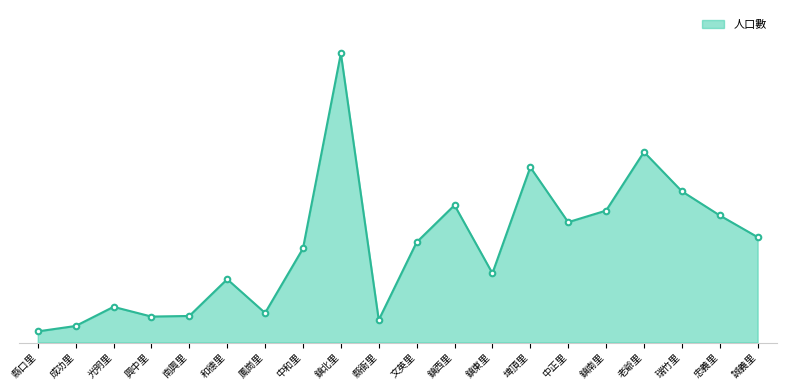

Rank the categories by value from lowest to highest.

縣口里, 成功里, 縣衙里, 興中里, 南興里, 鳳崗里, 光明里, 和德里, 鎮東里, 中和里, 文英里, 誠義里, 中正里, 忠義里, 鎮南里, 鎮西里, 瑞竹里, 埤頂里, 老爺里, 鎮北里